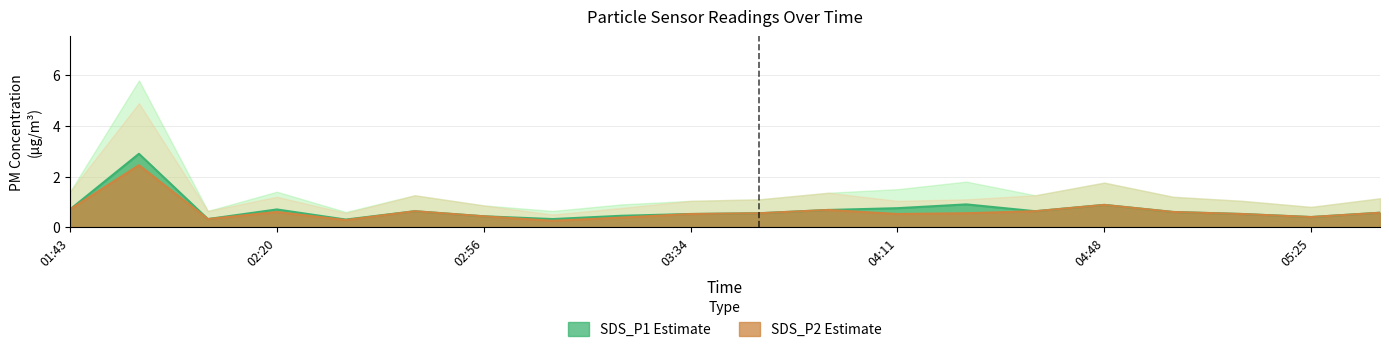

Reading left to right, what are all the values shown in this chart?

SDS_P1: 0.7	2.9	0.3	0.7	0.3	0.6	0.4	0.3	0.5	0.5	0.6	0.7	0.8	0.9	0.6	0.9	0.6	0.5	0.4	0.6
SDS_P2: 0.7	2.5	0.3	0.6	0.3	0.6	0.4	0.2	0.4	0.5	0.6	0.7	0.5	0.6	0.6	0.9	0.6	0.5	0.4	0.6